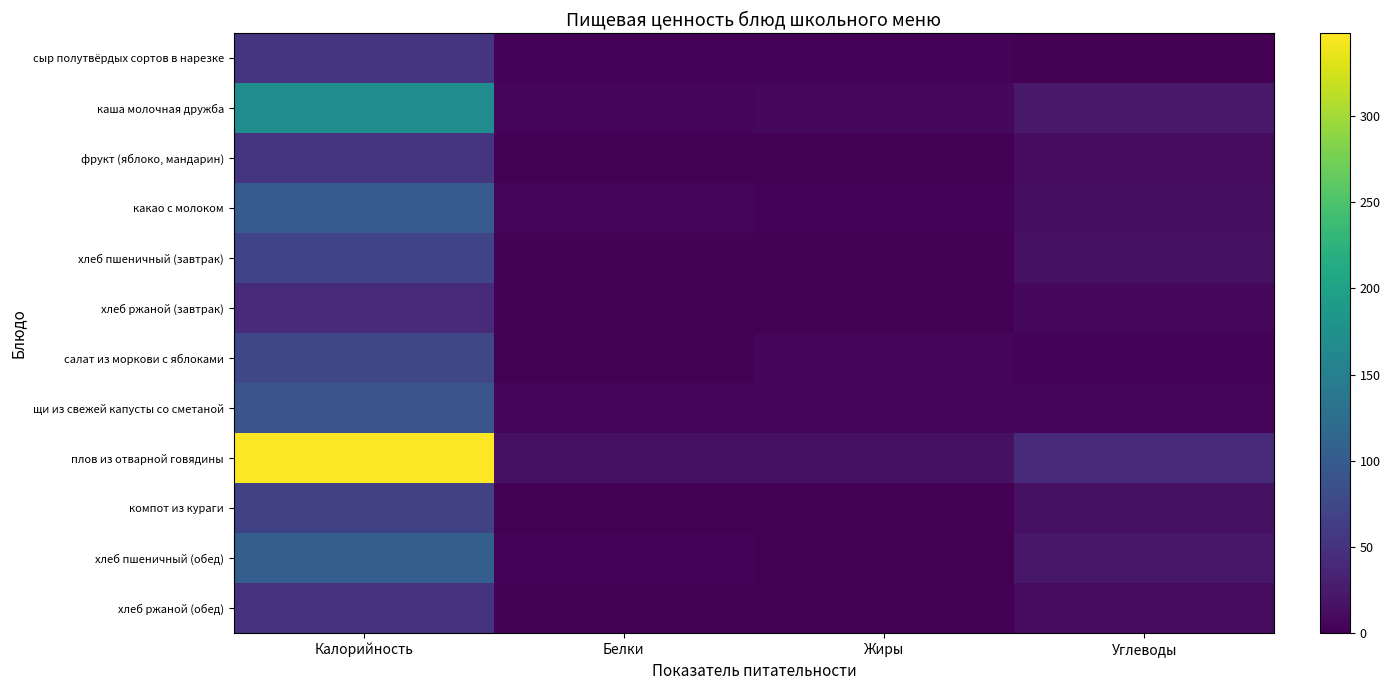

Count the number of categories in the chart.

4